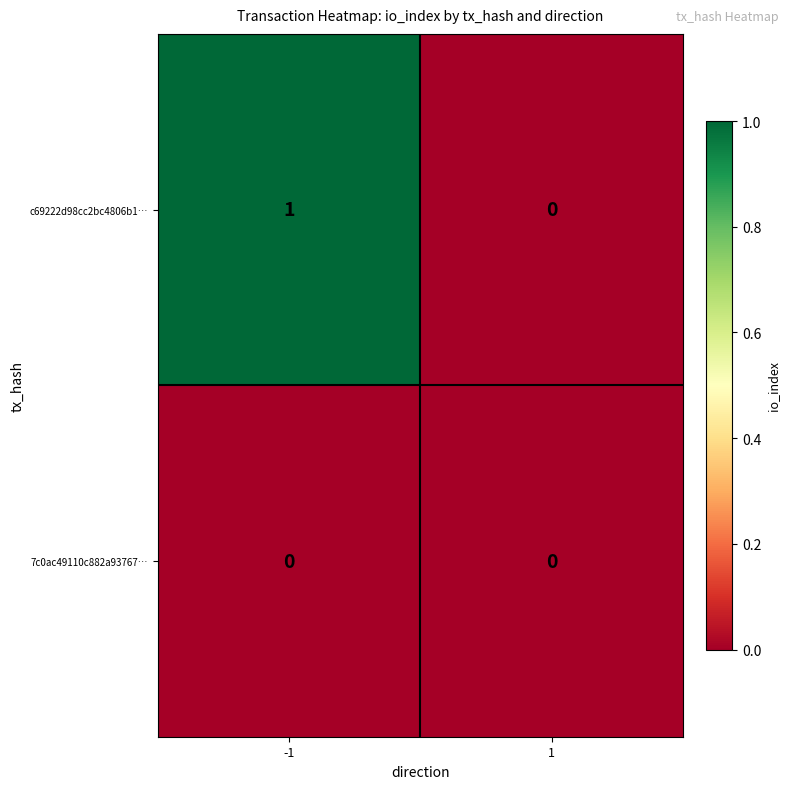

Which series has the largest total across all categories?

c69222d98cc2bc4806b1…